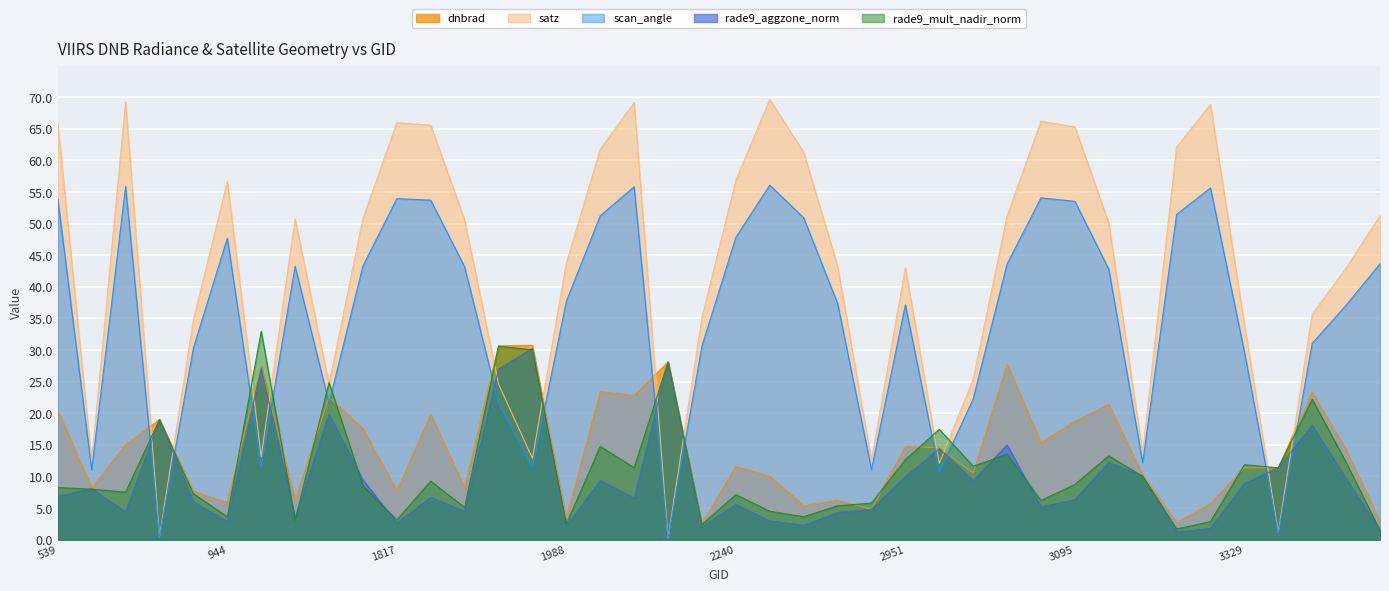

Reading left to right, what are all the values shown in this chart?

dnbrad: 20.5	8.2	15.1	19.0	7.6	5.9	27.5	6.3	22.6	17.6	7.7	19.8	8.2	30.7	30.7	3.3	23.4	22.8	28.1	2.5	11.6	10.0	5.4	6.2	4.8	14.7	14.6	10.5	27.8	15.4	18.7	21.4	10.2	2.7	5.7	11.4	11.4	23.4	14.2	3.0
satz: 65.8	12.5	69.2	0.4	34.8	56.7	13.1	50.7	24.6	50.8	66.0	65.6	50.6	24.6	12.9	43.7	61.7	69.1	0.2	35.1	56.8	69.6	61.3	43.3	12.6	43.0	12.1	25.3	51.2	66.2	65.3	50.1	13.8	62.1	68.8	34.1	1.1	35.7	42.9	51.2
scan_angle: 53.9	11.0	55.9	0.4	30.3	47.7	11.6	43.2	21.6	43.3	53.9	53.7	43.1	21.6	11.4	37.7	51.2	55.8	0.2	30.6	47.8	56.1	50.9	37.4	11.1	37.1	10.7	22.3	43.6	54.1	53.5	42.8	12.2	51.4	55.6	29.7	1.0	31.1	37.1	43.6
rade9_aggzone_norm: 6.9	8.0	4.4	19.0	6.0	2.9	27.1	3.4	19.9	9.5	2.6	6.7	4.5	27.0	30.3	2.2	9.4	6.6	28.1	2.0	5.6	3.0	2.3	4.3	4.8	10.0	14.4	9.3	15.0	5.2	6.3	12.2	10.1	1.2	1.8	8.9	11.4	18.1	9.7	1.6
rade9_mult_nadir_norm: 8.2	8.0	7.5	19.0	7.3	3.6	33.0	3.1	24.9	8.5	3.1	9.3	5.1	30.6	30.0	2.5	14.7	11.4	28.1	2.4	7.1	4.5	3.6	5.4	5.8	12.7	17.5	11.6	13.5	6.2	8.7	13.3	10.0	1.7	2.9	11.9	11.4	22.2	12.2	1.4